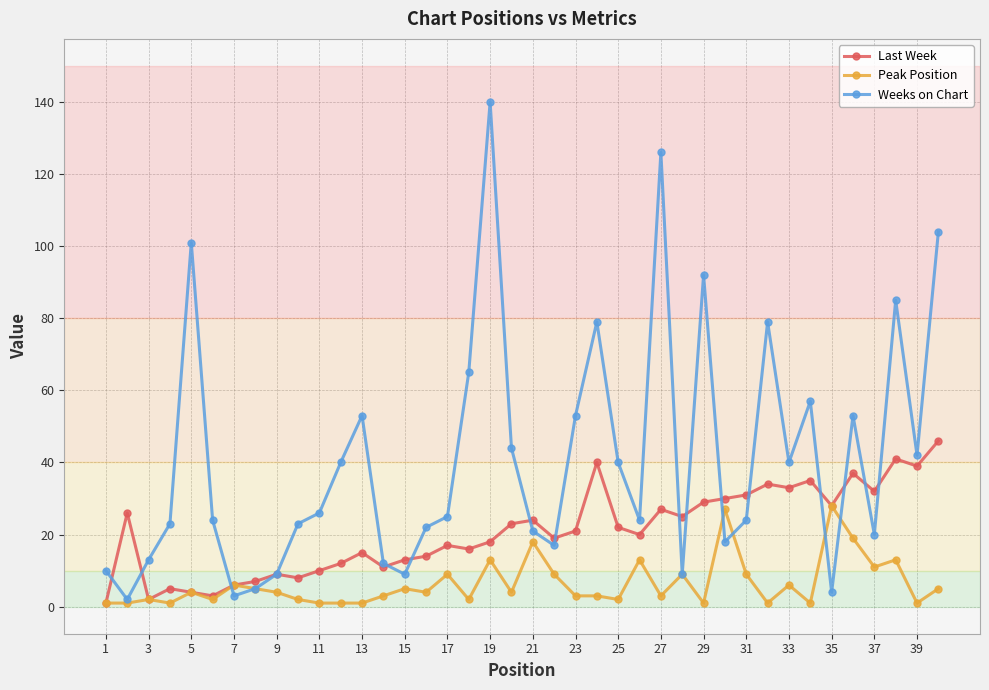

Which series has the widest spread of values?

Weeks on Chart